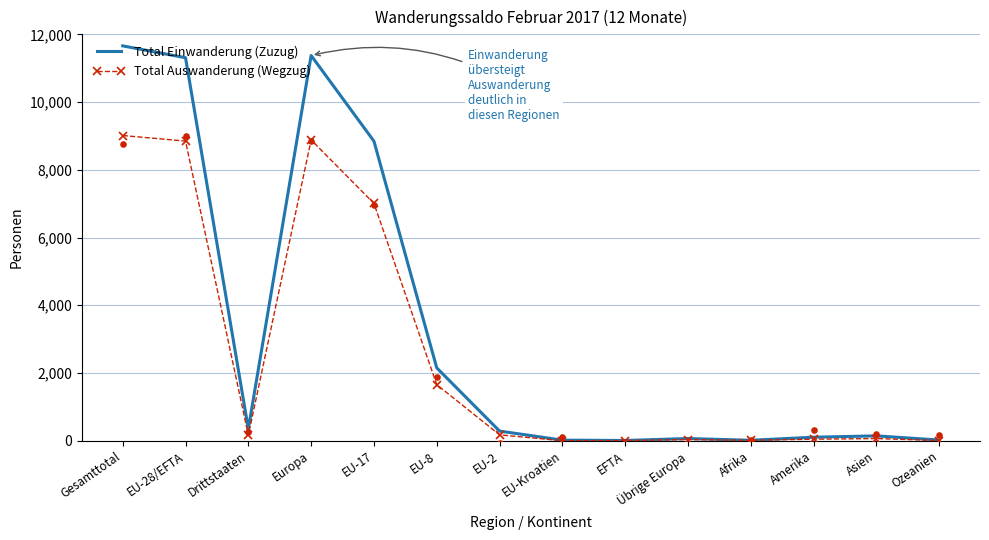

Which series has the largest total across all categories?

Total Einwanderung (Zuzug)